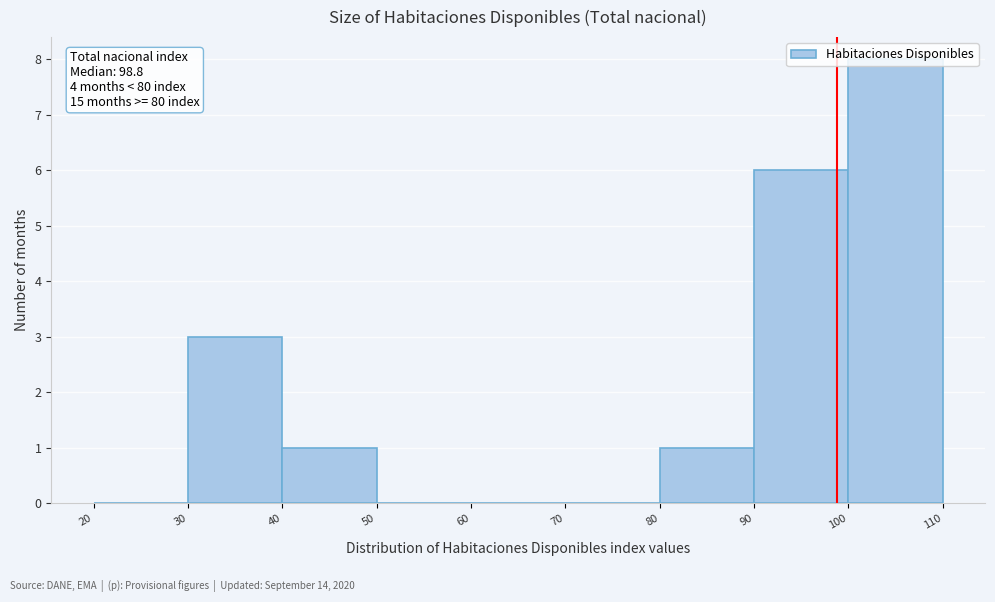

Which range on the x-axis has the tallest bar?

100 to 110